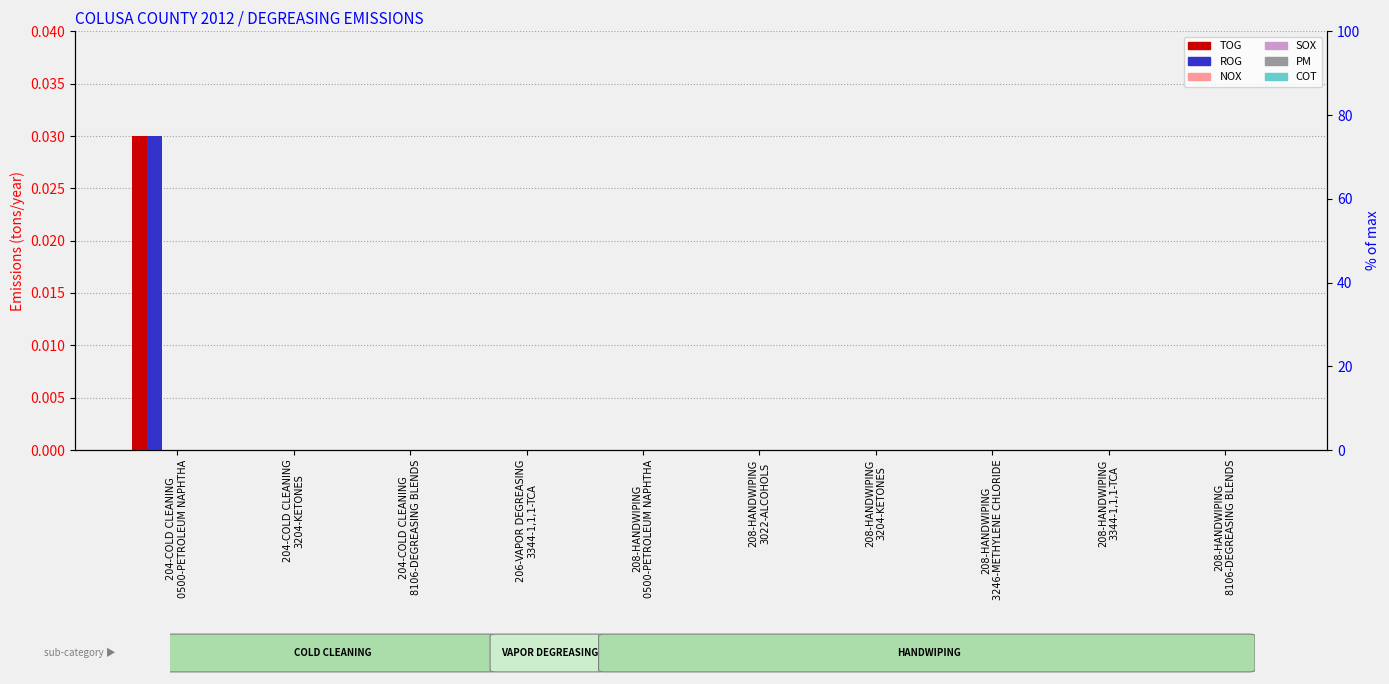

What is the label of the 8th bar from the right?

204-COLD CLEANING
8106-DEGREASING BLENDS